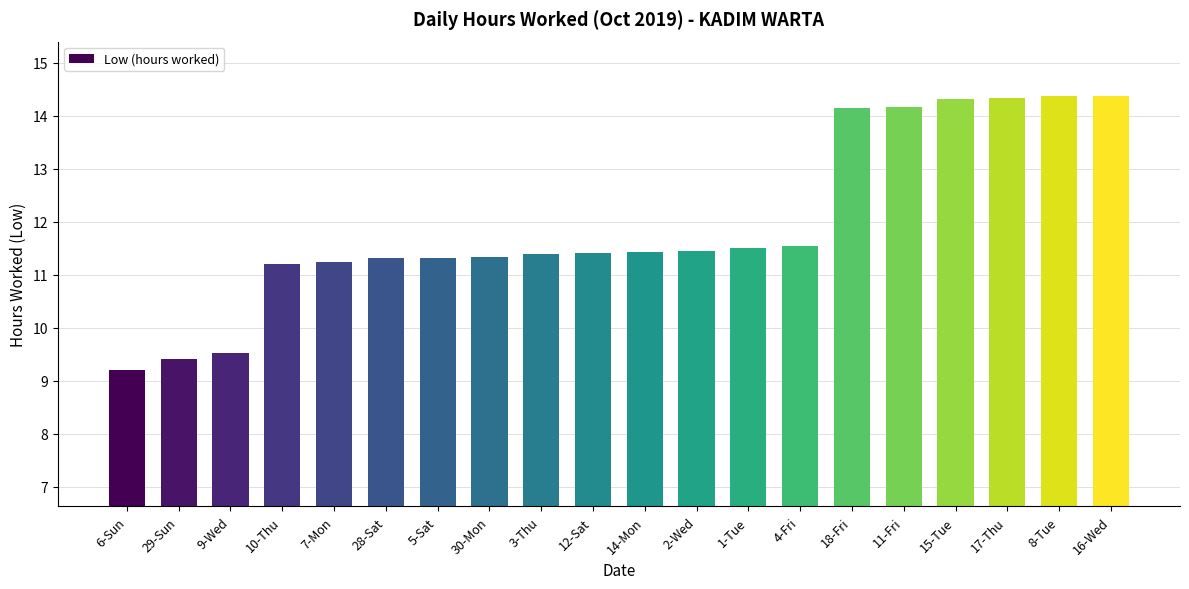

Which has a higher value, 29-Sun or 3-Thu?

3-Thu